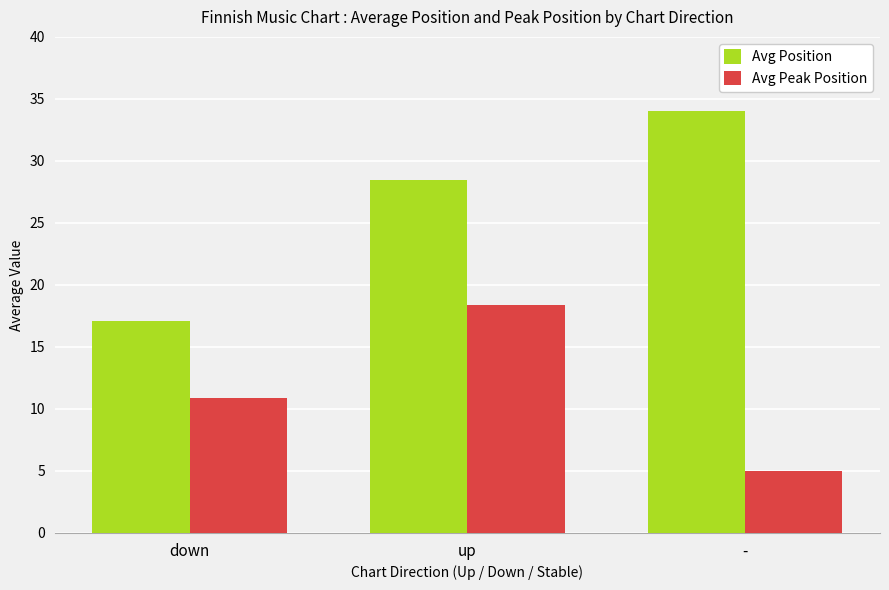

How many values in the Avg Position series exceed 28?

2